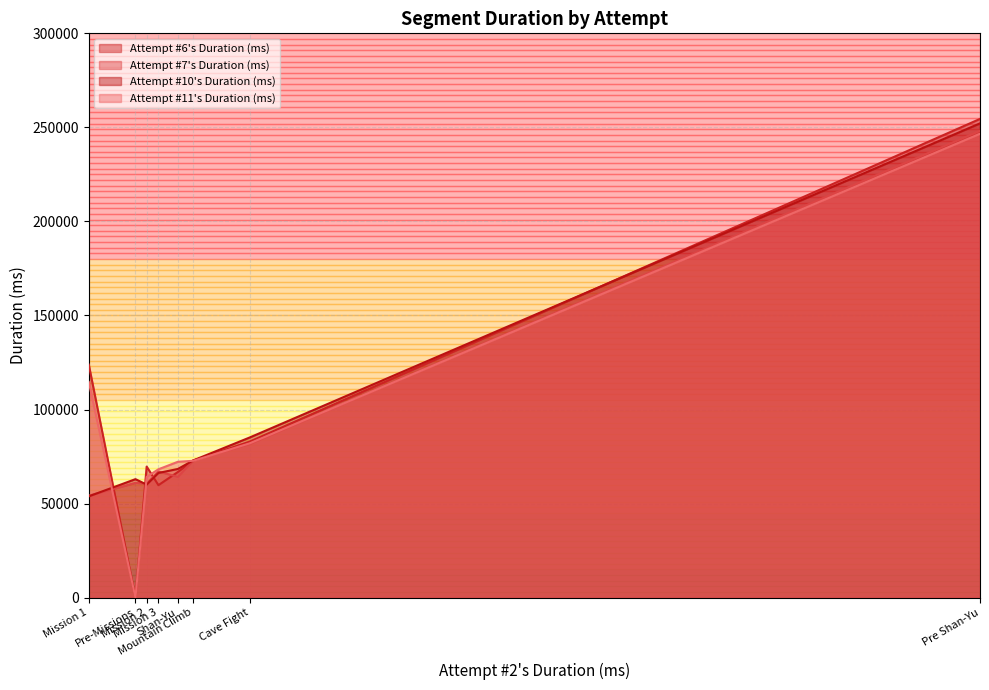

At which category is the sum across all series the highest?

Pre Shan-Yu